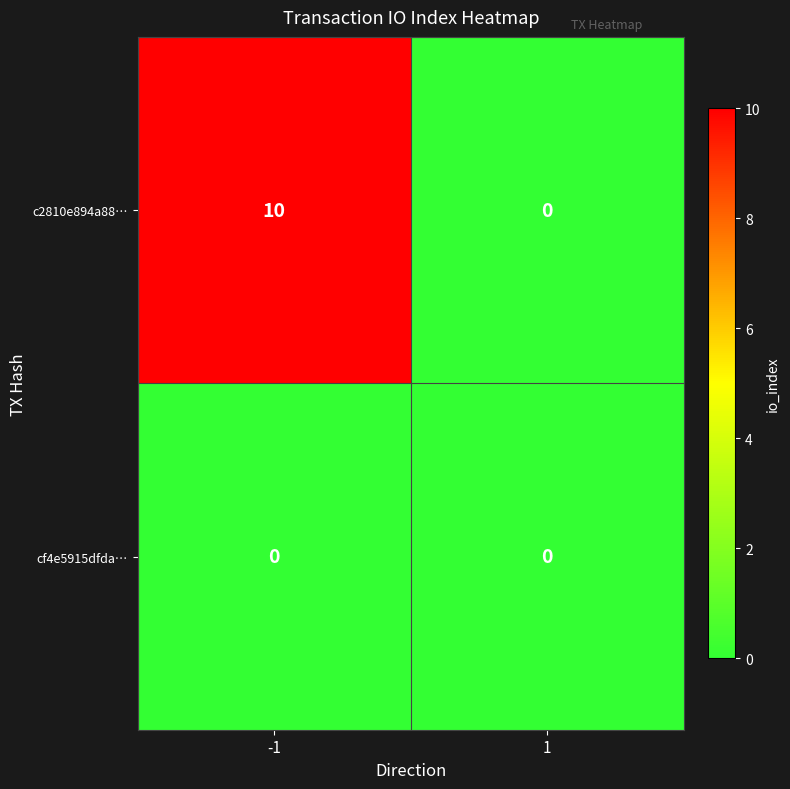

Reading right to left, what are all the values shown in this chart?

c2810e894a88…: 1=0	-1=10
cf4e5915dfda…: 1=0	-1=0